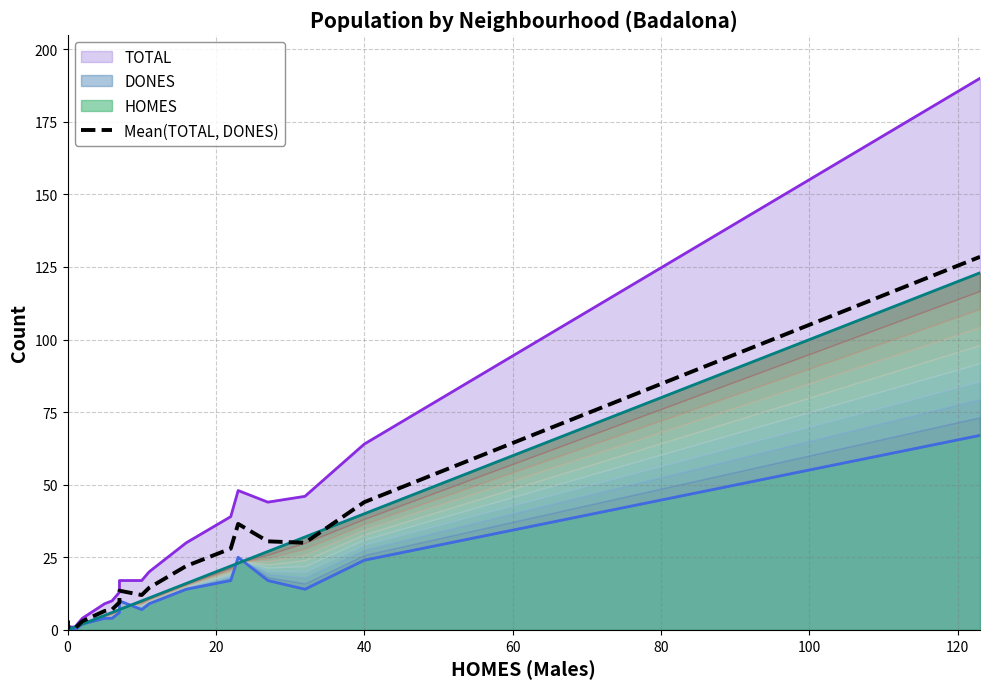

Does the chart have visible grid lines?

Yes